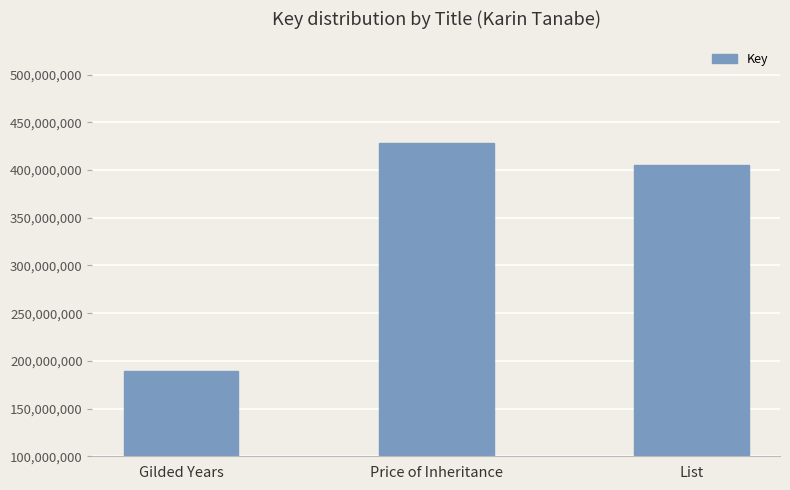

What is the greatest value displayed?

427979165